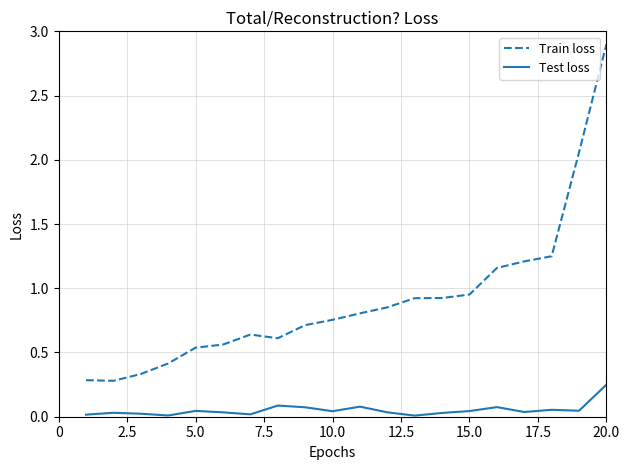

True or false: Train loss and Test loss intersect in this chart.

False